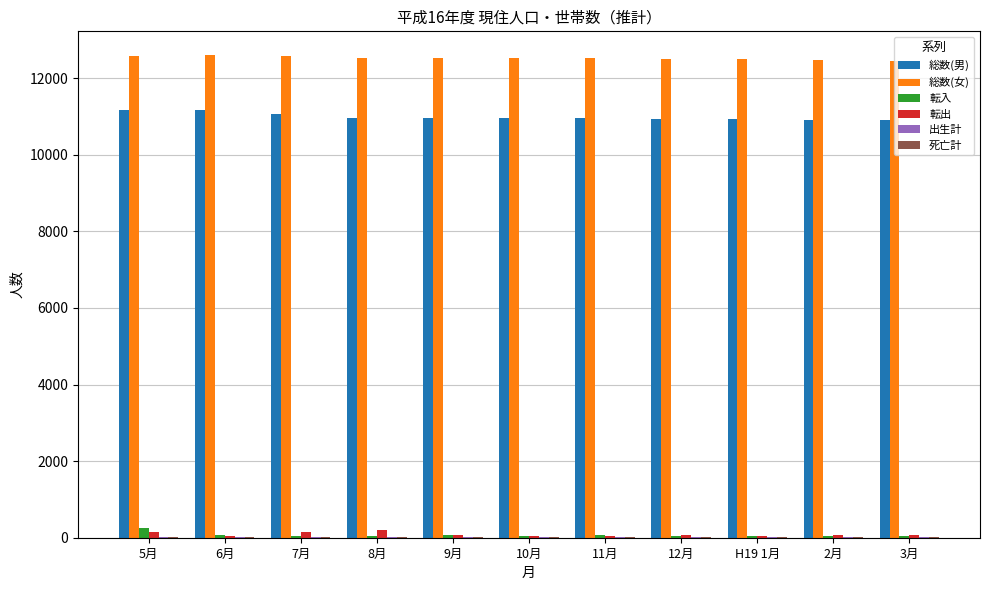

What is the maximum value shown in the chart?

12594